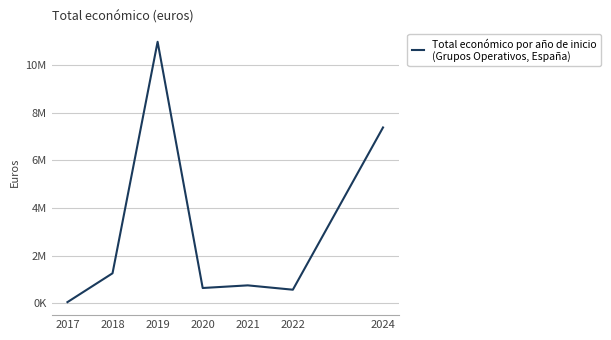

Does the chart have visible grid lines?

Yes